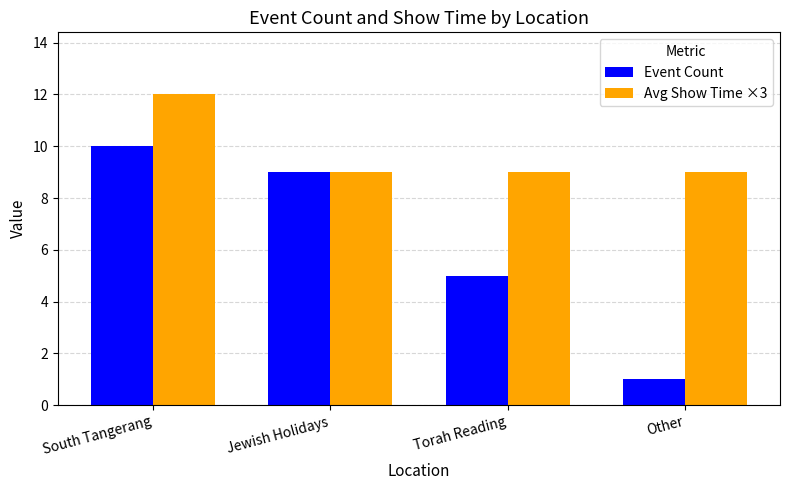

How many bars are there in total?

8